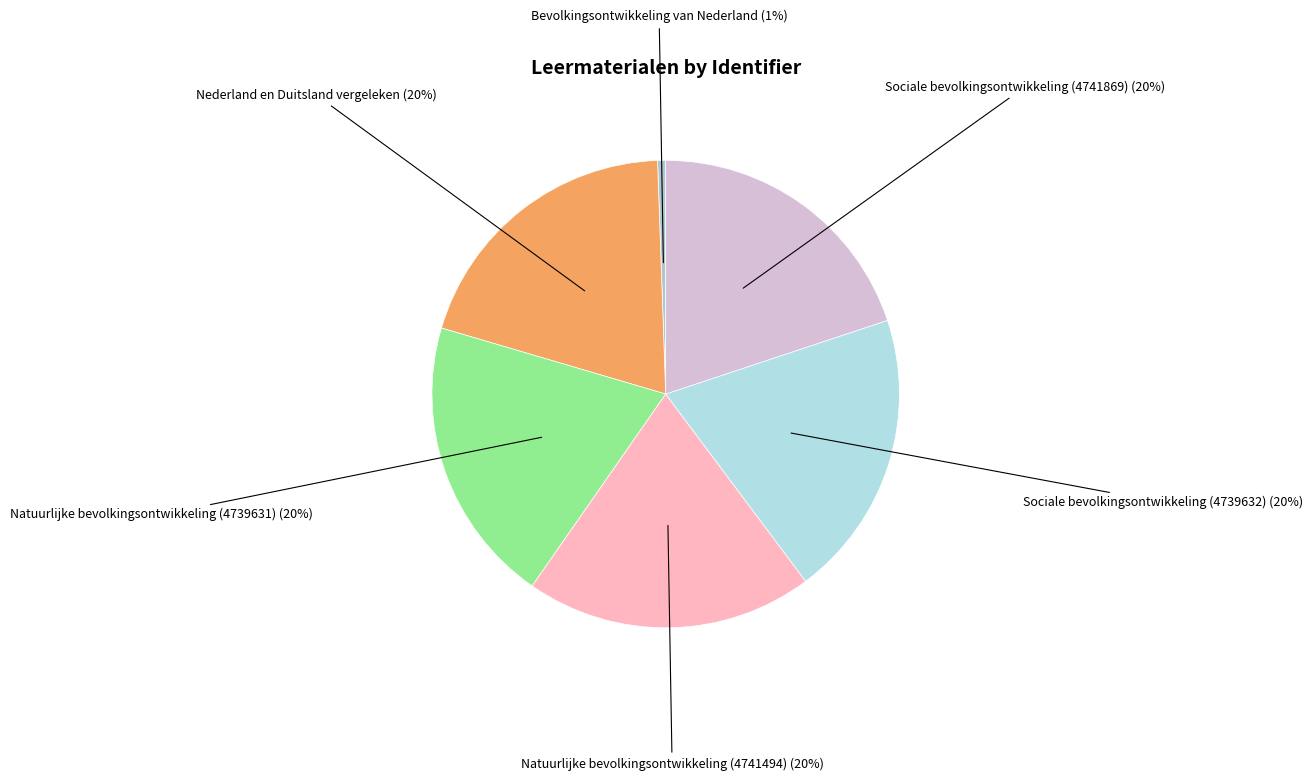

Rank the categories by value from lowest to highest.

Bevolkingsontwikkeling van Nederland, Nederland en Duitsland vergeleken, Natuurlijke bevolkingsontwikkeling (4739631), Sociale bevolkingsontwikkeling (4739632), Natuurlijke bevolkingsontwikkeling (4741494), Sociale bevolkingsontwikkeling (4741869)